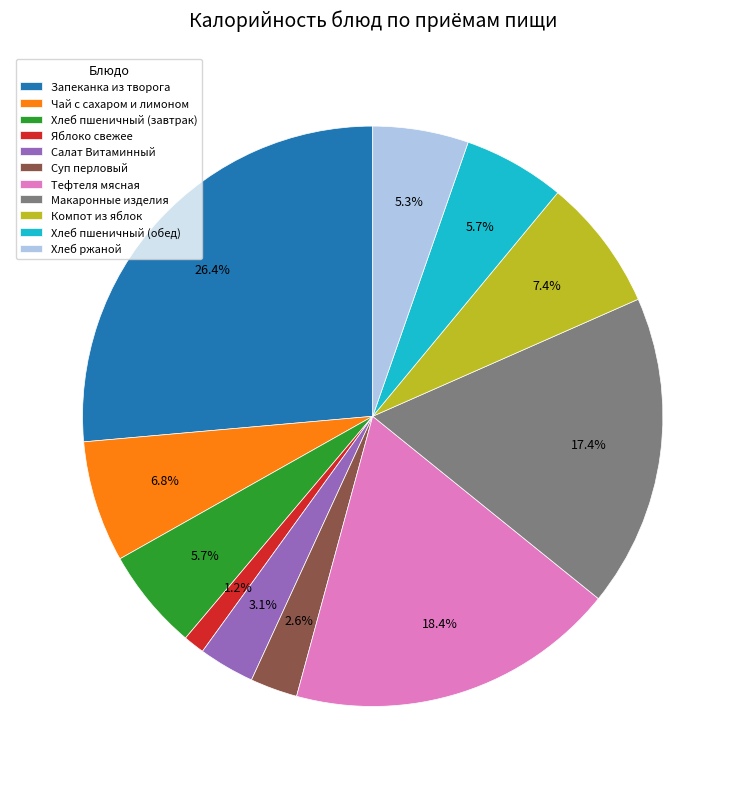

To the nearest percent, what is the difference between the largest and smallest slice percentages?

25%